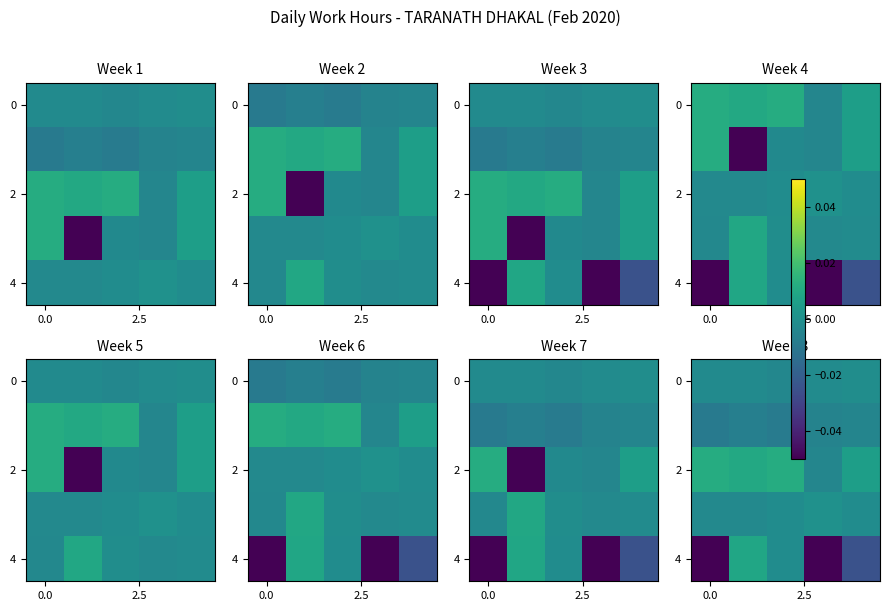

What is the spread (max minus min) of values at 0.0?

0.1